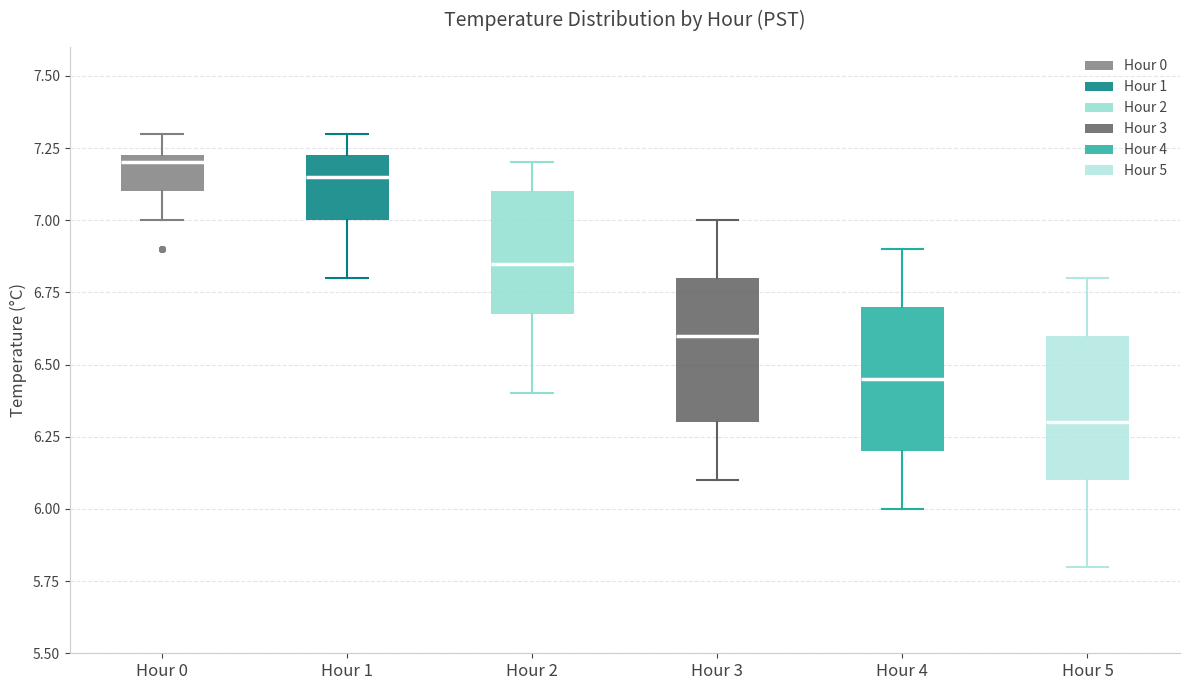

Where does the median line of the box for Hour 5 sit on the y-axis? The values are not printed on the chart, so give them approximately, as read against the axis.

6.30